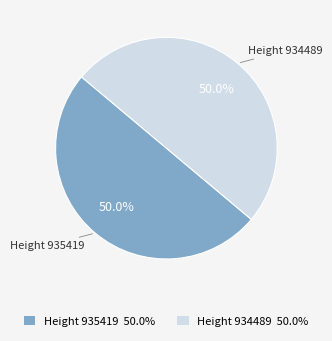

The Height 935419 slice represents 60% of the pie. True or false?

False